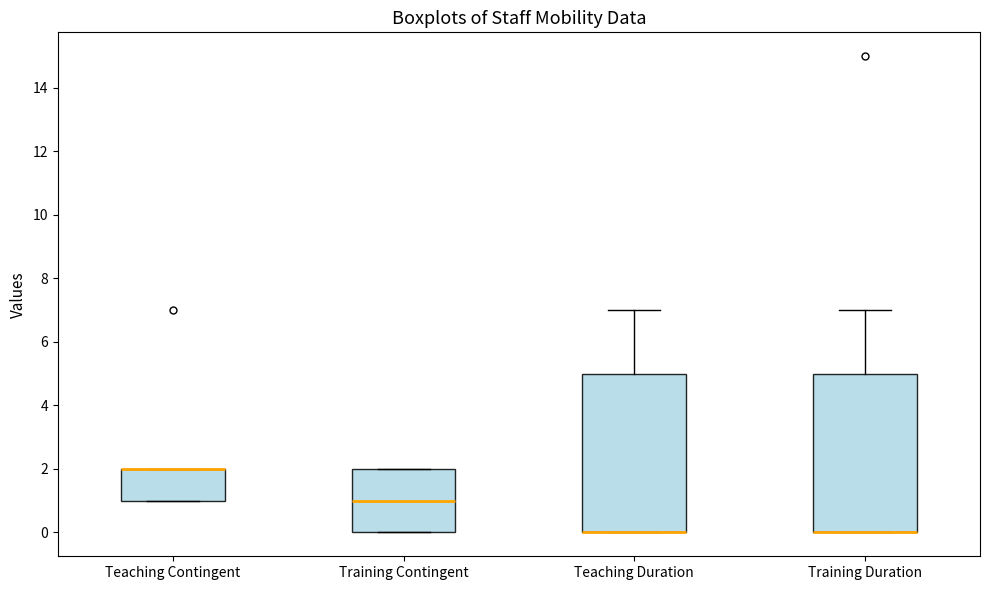

Reading left to right, transcribe this box plot: for each box, give where its median line is, the range the box spans, and where its two whiskers end, as read against the y-axis. The values are not printed on the chart, so give them approximately, as read against the axis.

Teaching Contingent: median 2 (drawn on the box's upper edge), box 1 to 2, whiskers 1 to 2
Training Contingent: median 1, box 0 to 2, whiskers 0 to 2
Teaching Duration: median 0 (drawn on the box's lower edge), box 0 to 5, whiskers 0 to 7
Training Duration: median 0 (drawn on the box's lower edge), box 0 to 5, whiskers 0 to 7